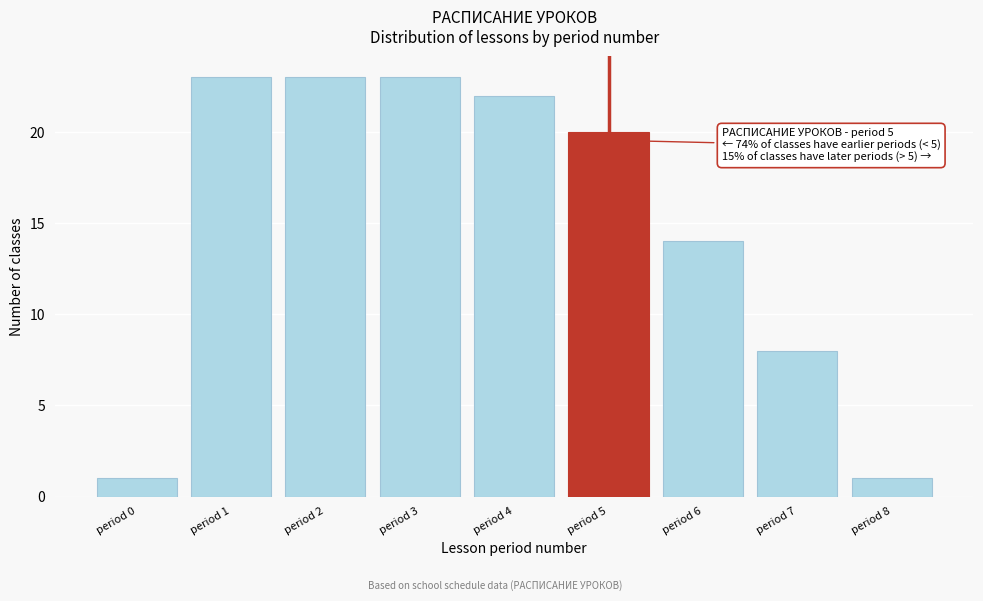

Reading left to right, extract all data points from this chart.

period 0=1	period 1=23	period 2=23	period 3=23	period 4=22	period 5=20	period 6=14	period 7=8	period 8=1